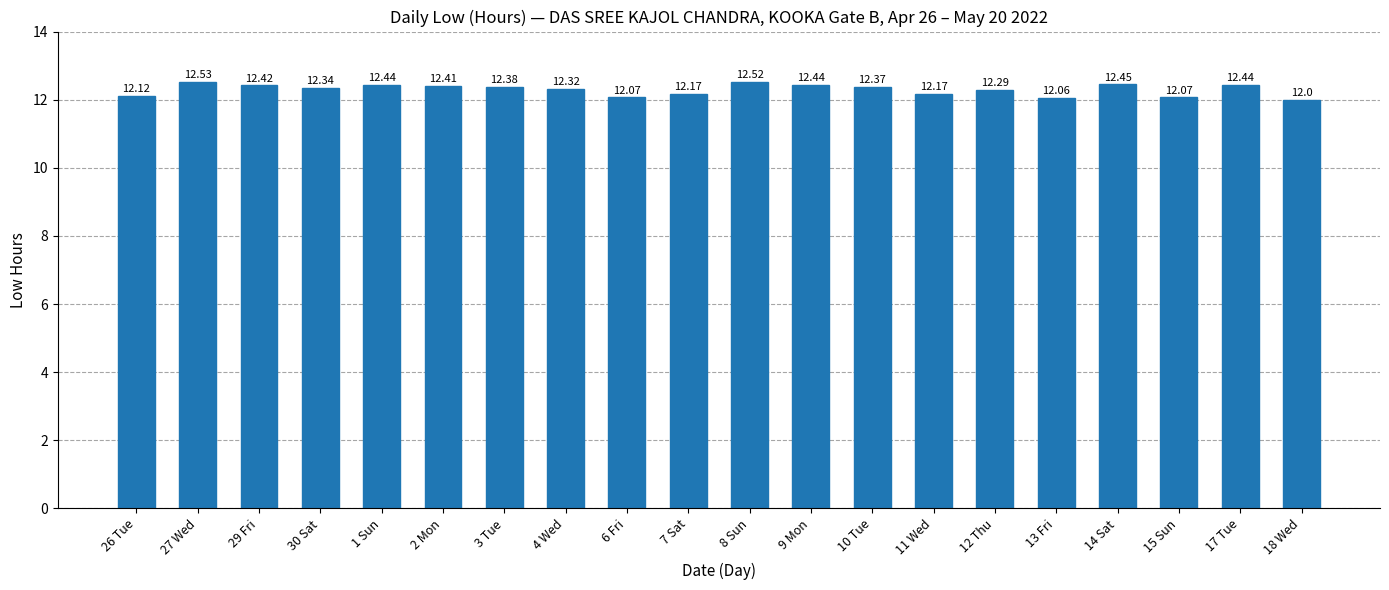

How many bars are there in total?

20